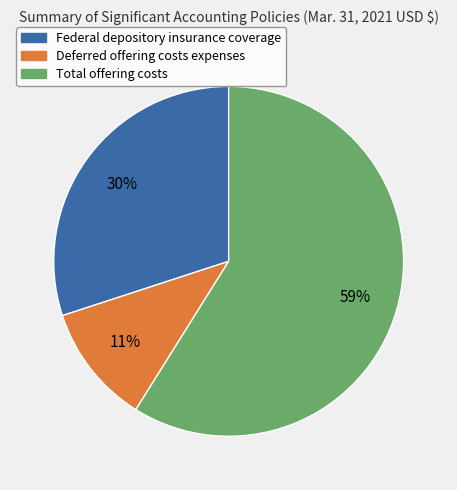

Between Total offering costs and Federal depository insurance coverage, which is larger?

Total offering costs